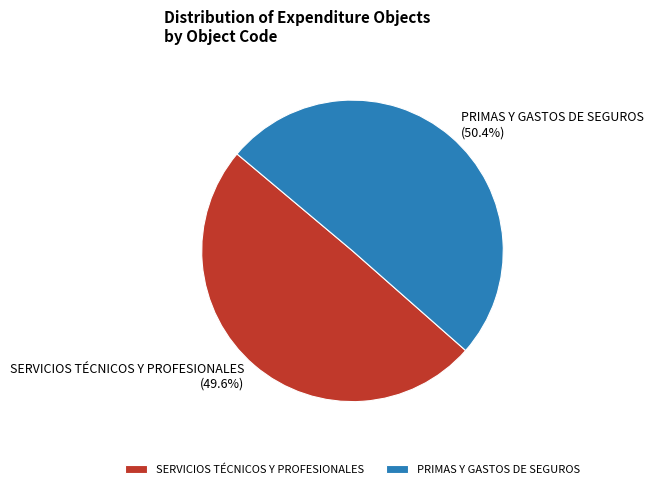

Rank the categories by value from highest to lowest.

PRIMAS Y GASTOS DE SEGUROS, SERVICIOS TÉCNICOS Y PROFESIONALES